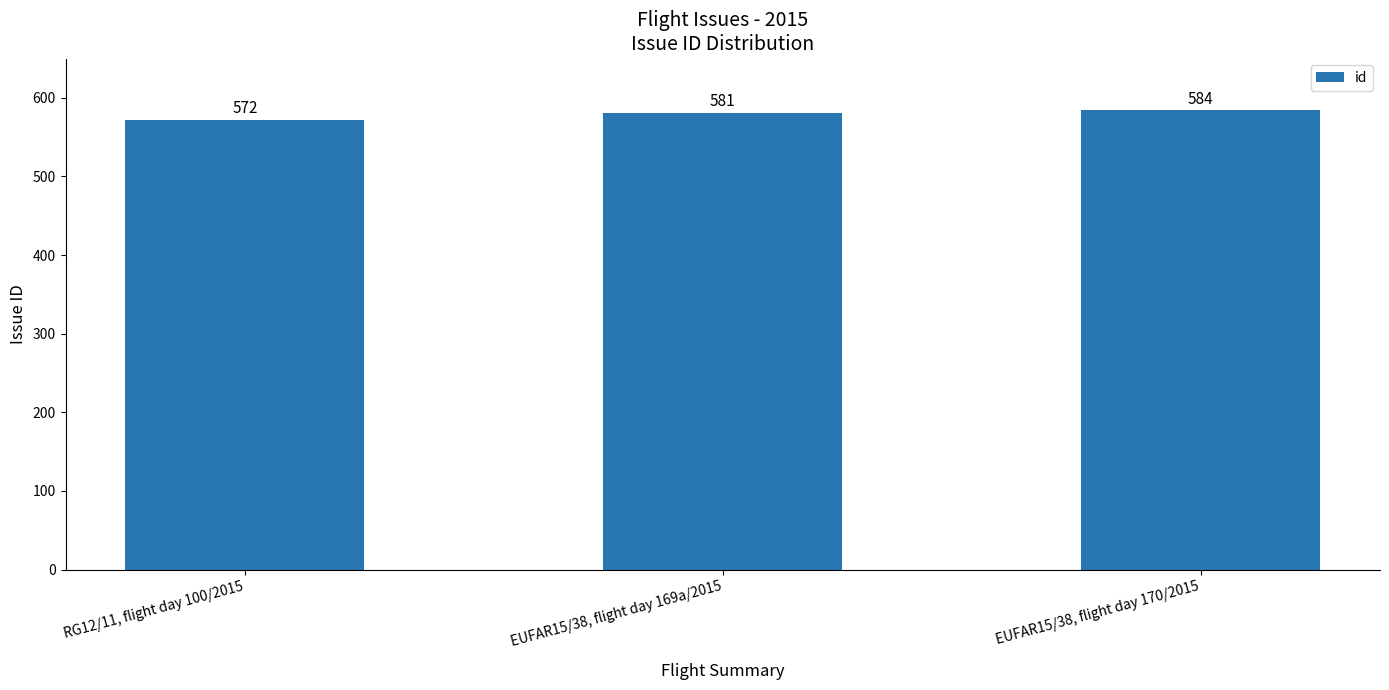

What is the difference between the maximum and second lowest values?

3